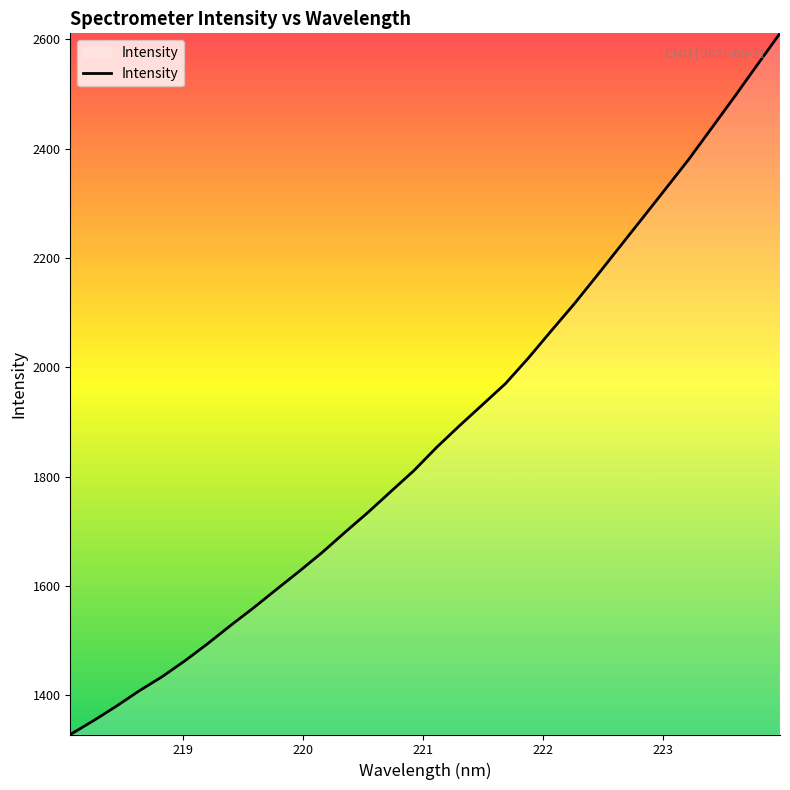

What is the difference between the maximum and minimum values?

1283.2